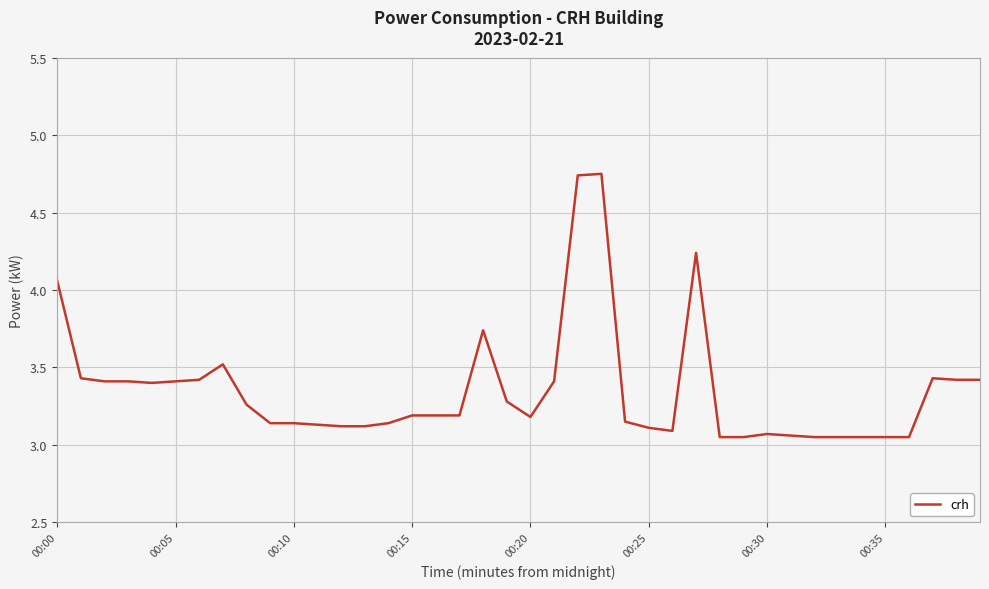

What is the difference between the maximum and minimum values?

1.7